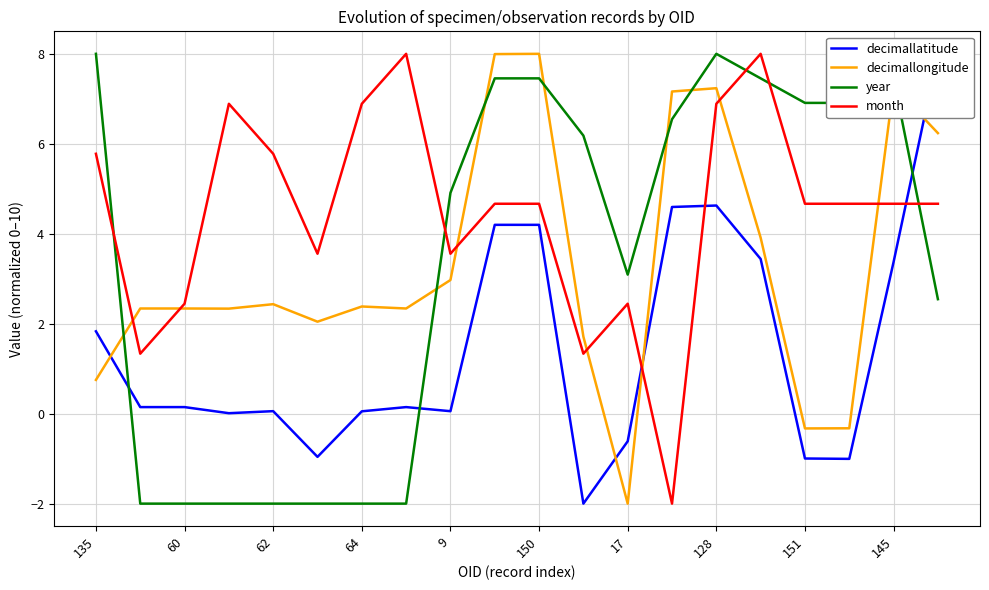

Reading left to right, what are all the values shown in this chart?

decimallatitude: 1.8	0.1	0.1	0.0	0.1	-1.0	0.1	0.1	0.1	4.2	4.2	-2.0	-0.6	4.6	4.6	3.4	-1.0	-1.0	3.4	8.0
decimallongitude: 0.8	2.3	2.3	2.3	2.4	2.0	2.4	2.3	3.0	8.0	8.0	1.7	-2.0	7.2	7.2	3.9	-0.3	-0.3	7.3	6.2
year: 8.0	-2.0	-2.0	-2.0	-2.0	-2.0	-2.0	-2.0	4.9	7.5	7.5	6.2	3.1	6.5	8.0	7.5	6.9	6.9	7.5	2.5
month: 5.8	1.3	2.4	6.9	5.8	3.6	6.9	8.0	3.6	4.7	4.7	1.3	2.4	-2.0	6.9	8.0	4.7	4.7	4.7	4.7